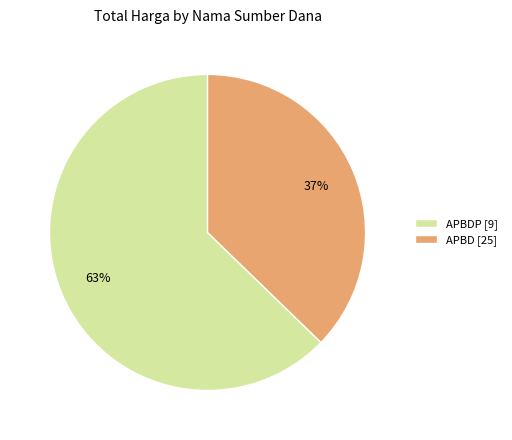

Approximately how many times larger is the value at APBDP [9] compared to APBD [25]?

1.7